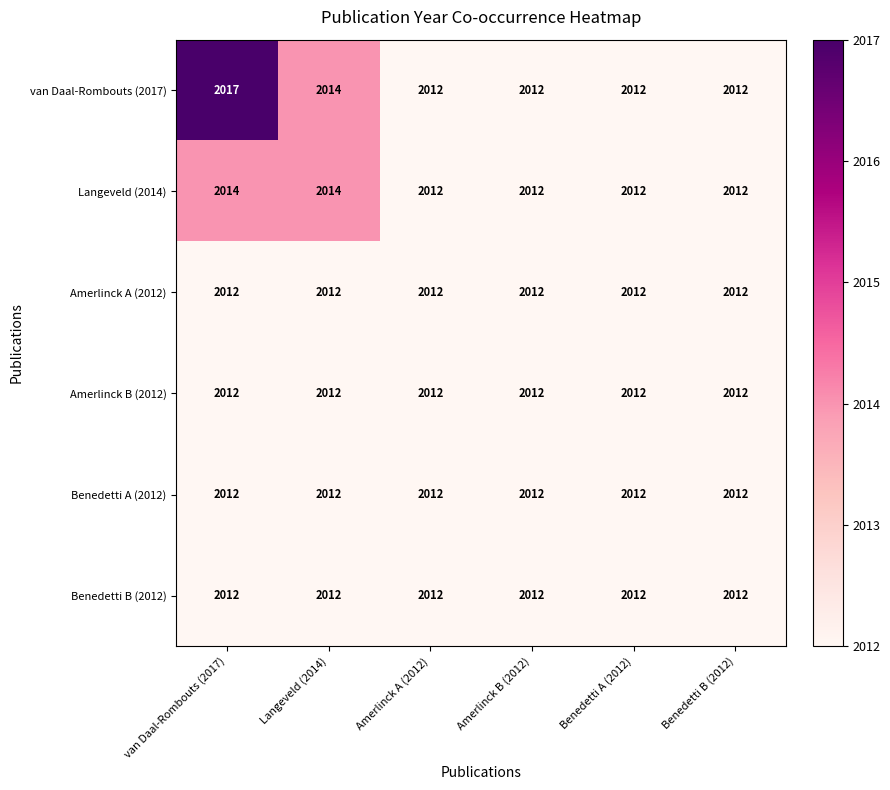

What is the greatest value displayed?

2017